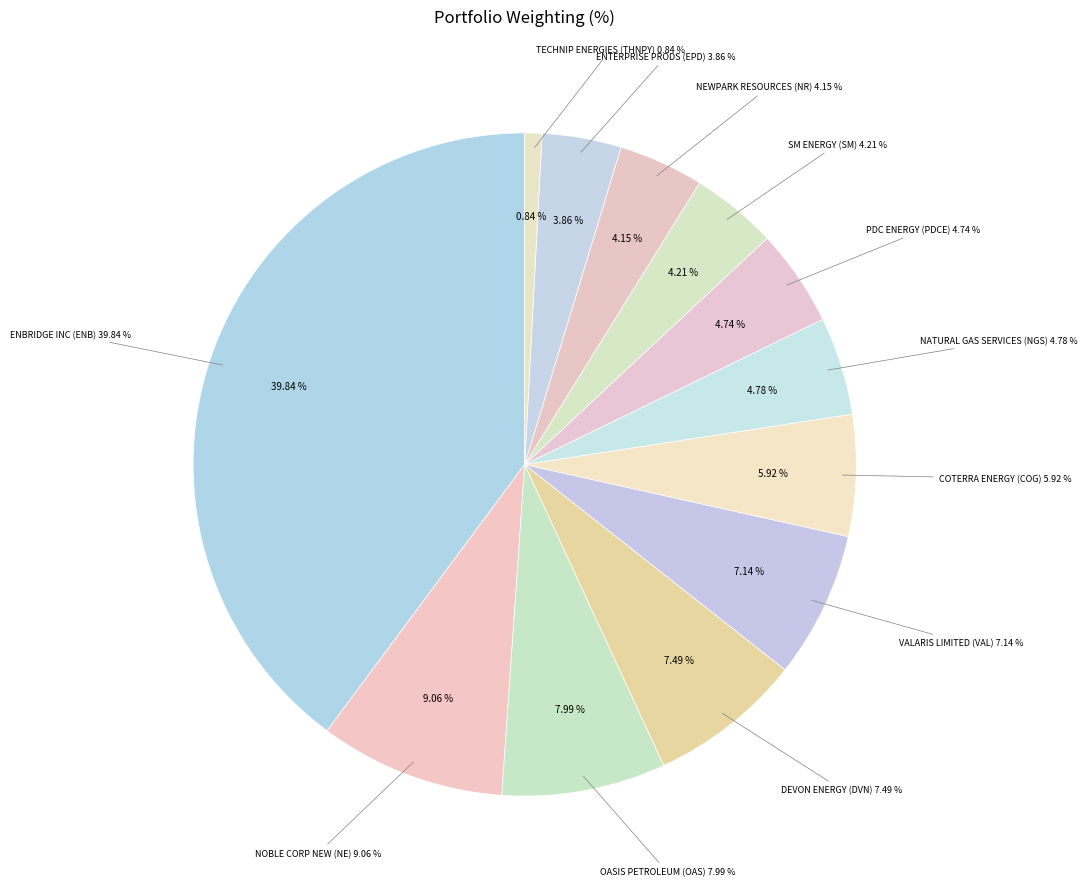

Does any single category account for the majority?

No